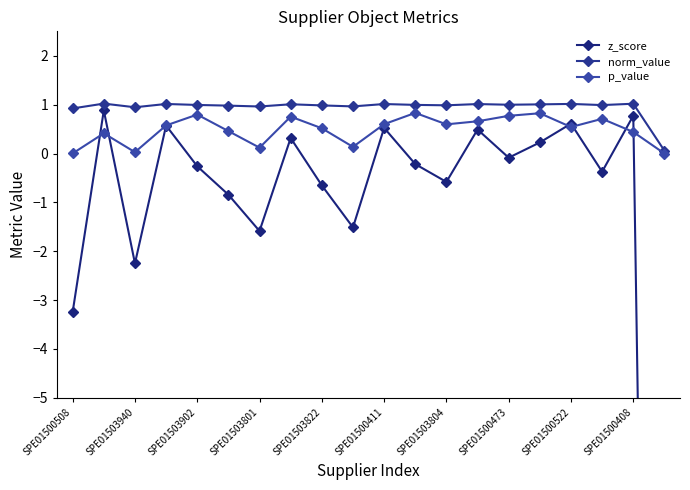

Which series changed the most between SPE01503801 and SPE01500522?

z_score